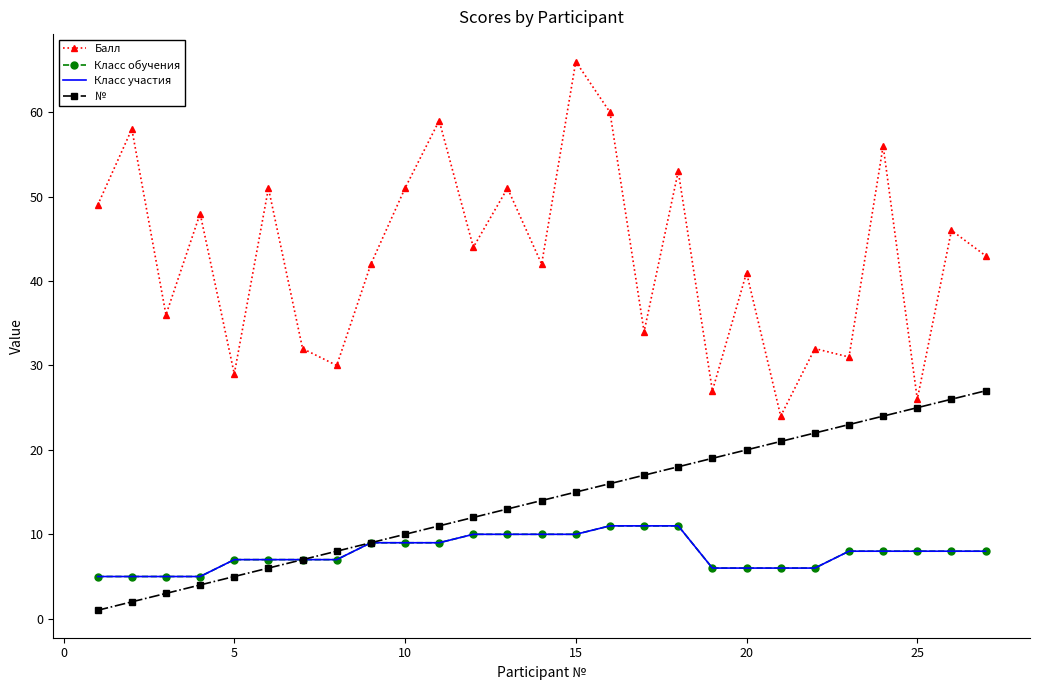

True or false: Балл and Класс участия cross at least once.

False